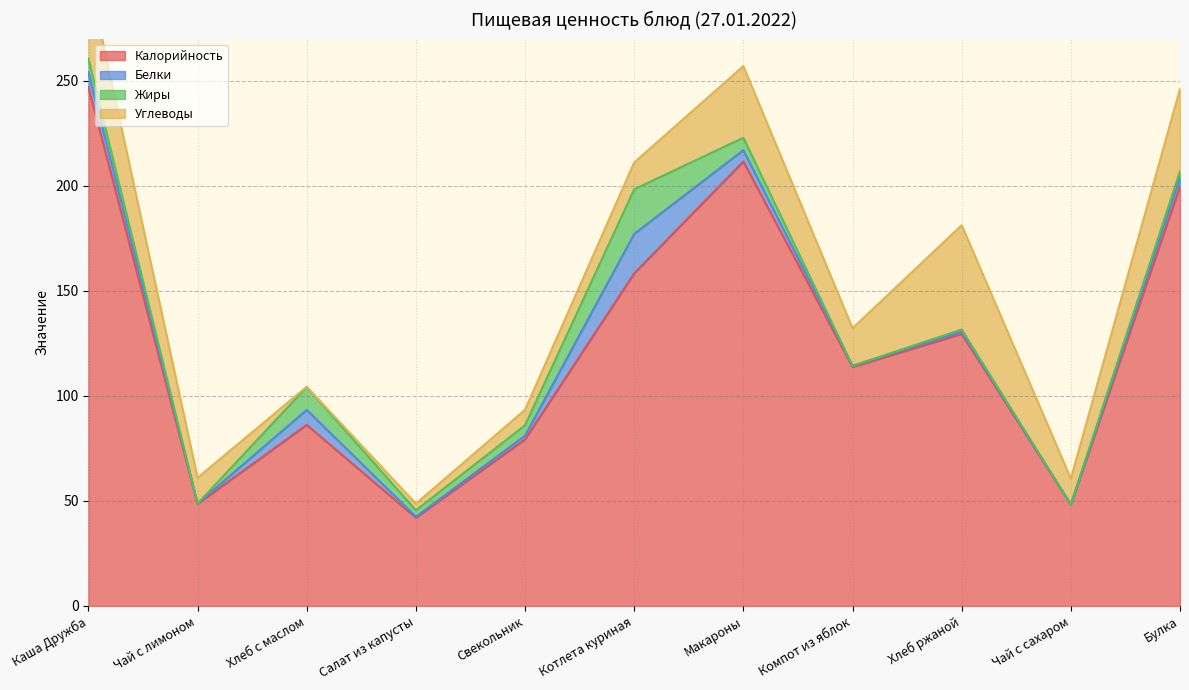

Read the Калорийность value at Салат из капусты.

42.0